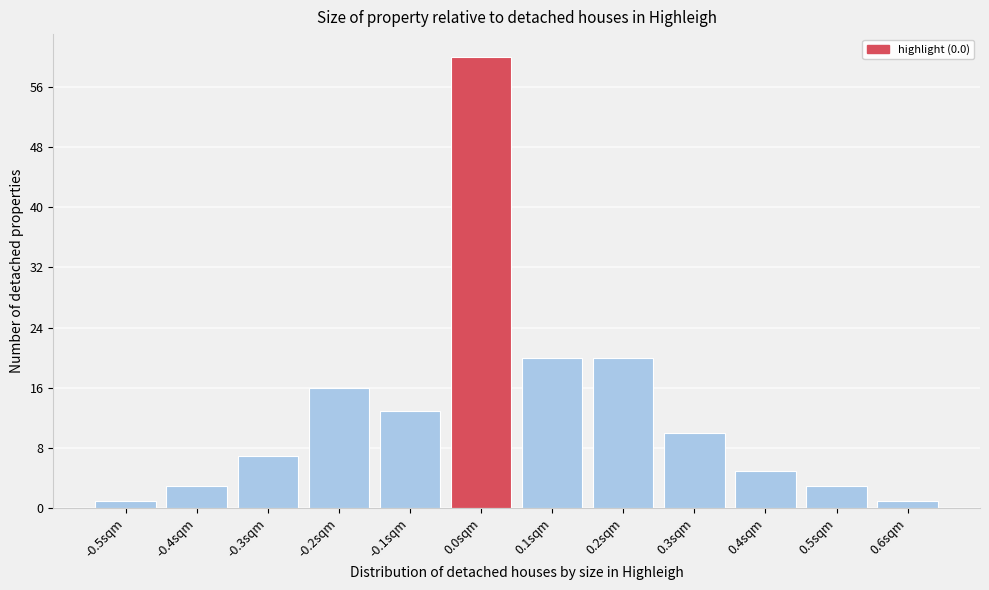

What is the height of the bar covering -0.55 to -0.45 on the x-axis? The values are not printed on the chart, so give them approximately, as read against the axis.

1